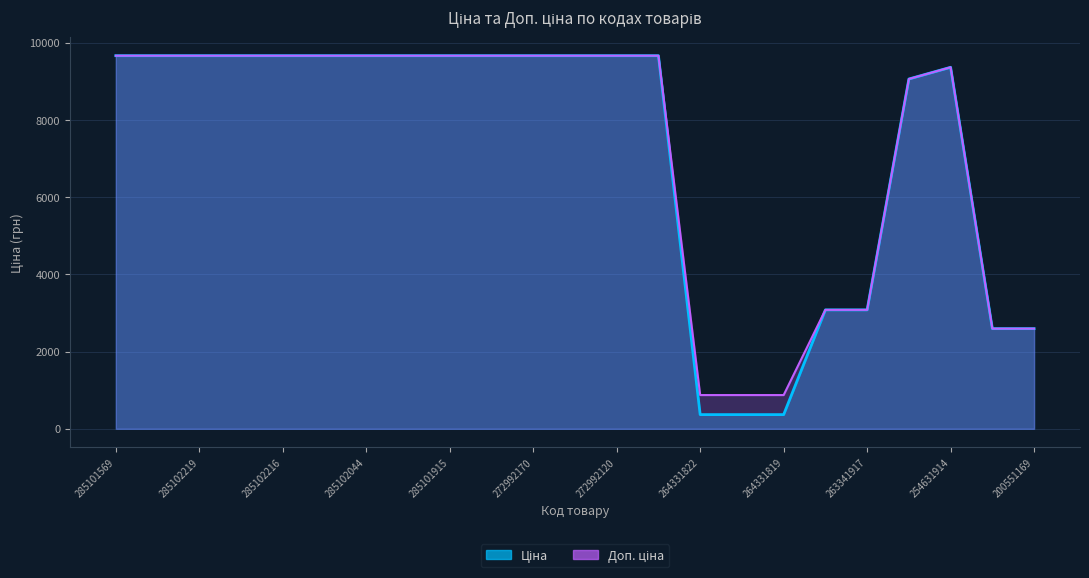

List the series in order of their peak value, highest first.

Ціна, Доп. ціна